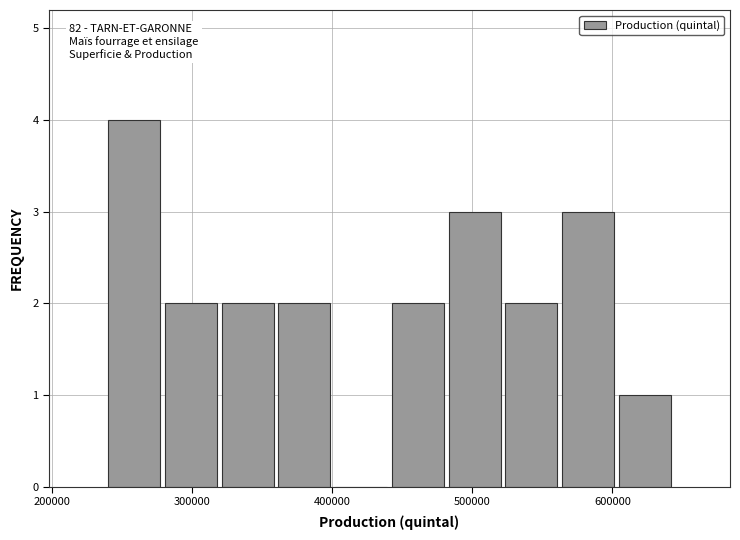

Which range on the x-axis has the tallest bar?

240000 to 280000